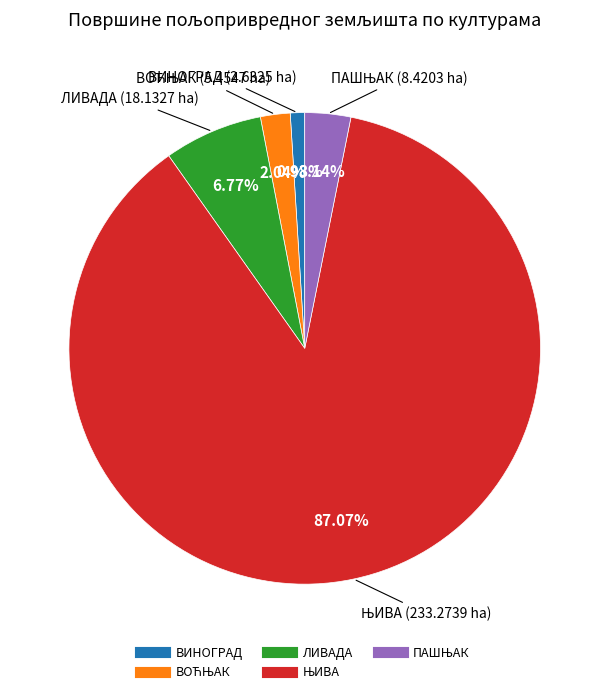

Between ЛИВАДА and ВИНОГРАД, which is larger?

ЛИВАДА